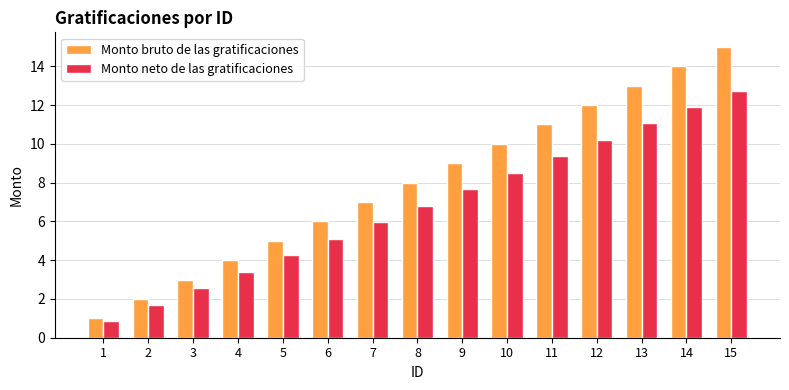

Rank the series by their maximum value, from highest to lowest.

Monto bruto de las gratificaciones, Monto neto de las gratificaciones